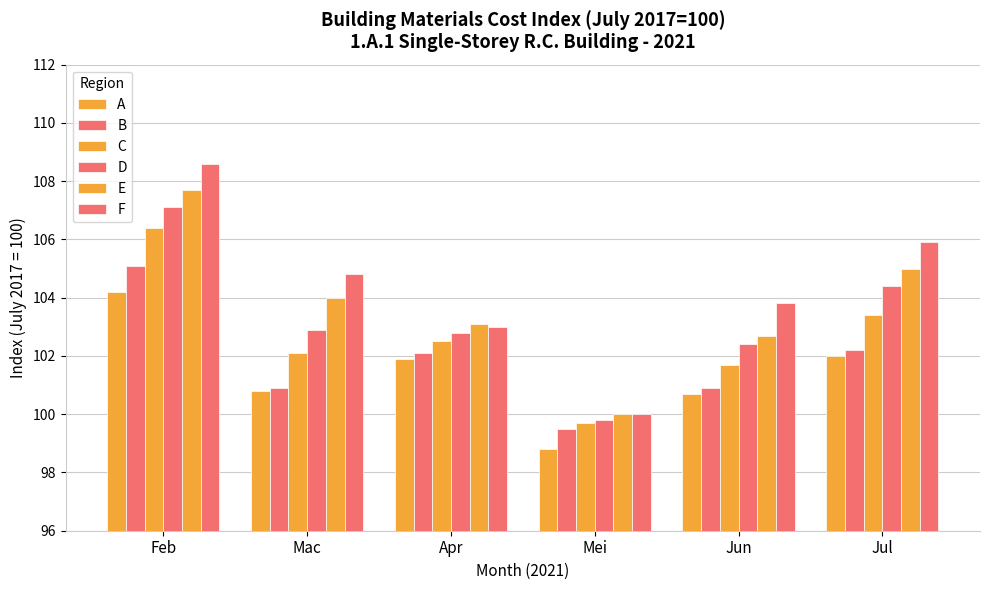

Does the chart contain stacked bars?

No